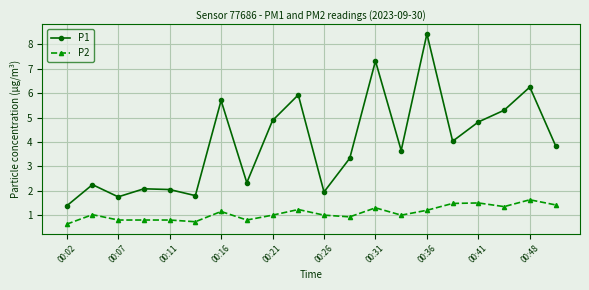

True or false: P1 has more than 0 points higher than both neighbors.

True